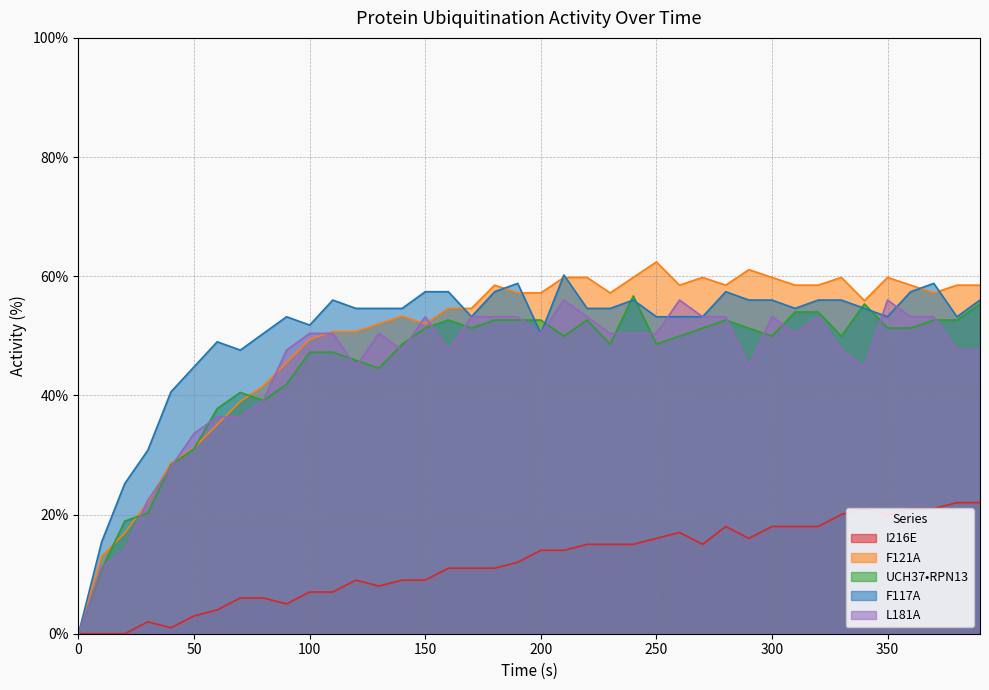

What is the sum of the L181A values at 350 and 330?

103.6